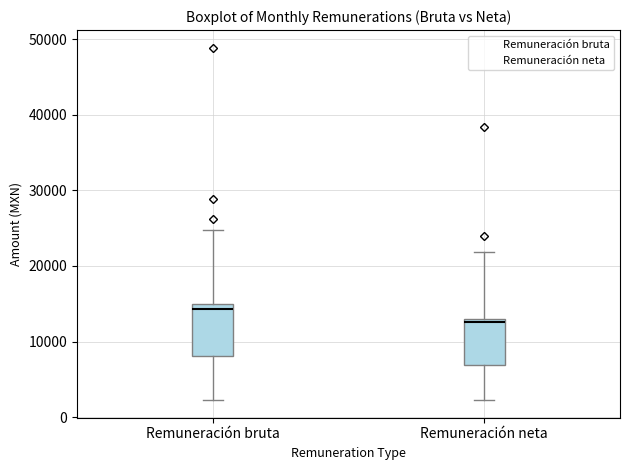

Which box's median line is the highest?

Remuneración bruta